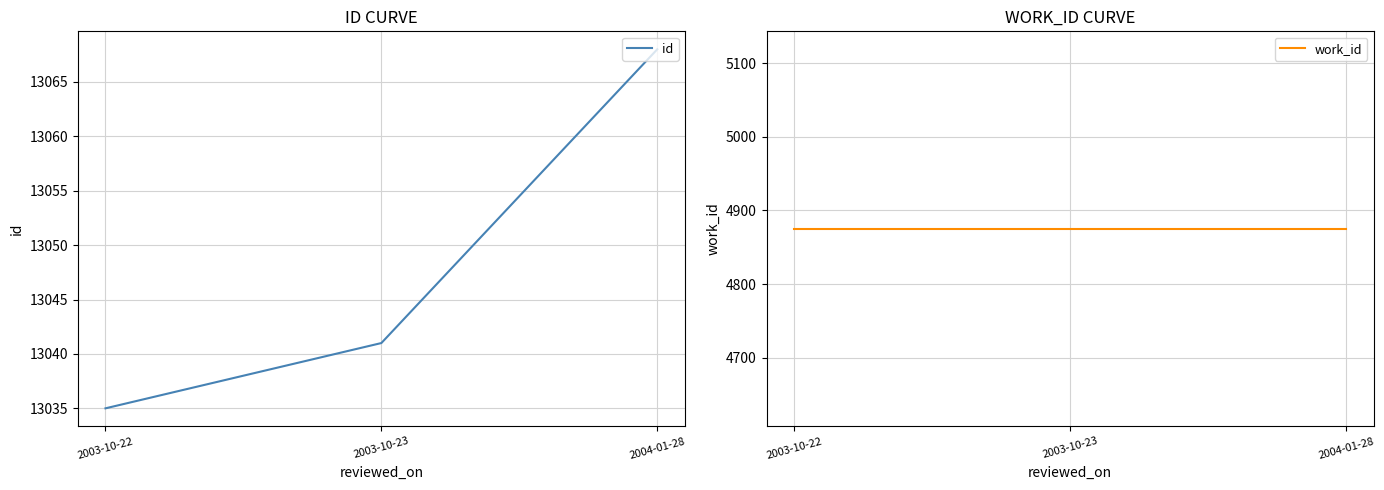

Is it true that id equals 6328 at 2003-10-22?

False